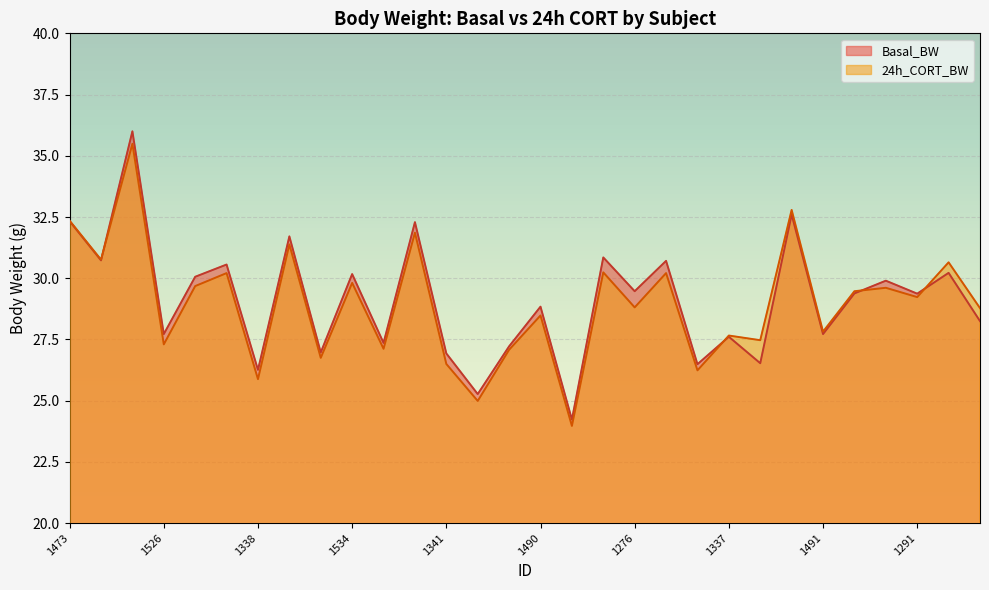

How many interior local peaks does the 24h_CORT_BW series have?

12